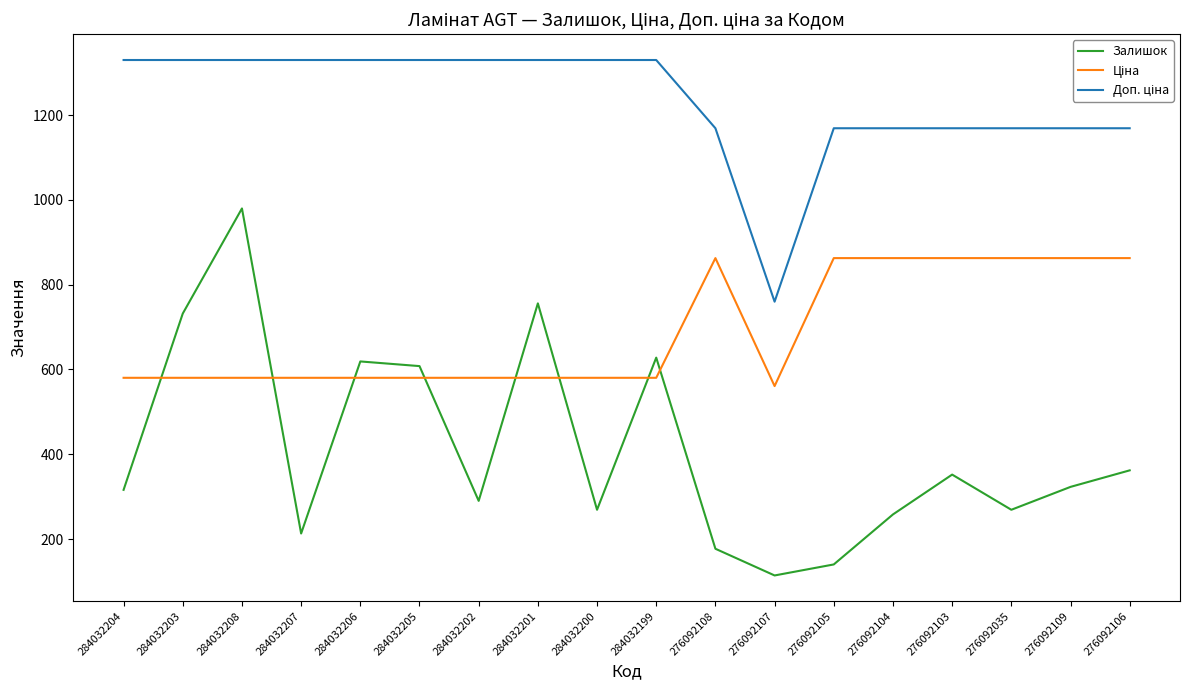

Which series has the widest spread of values?

Залишок